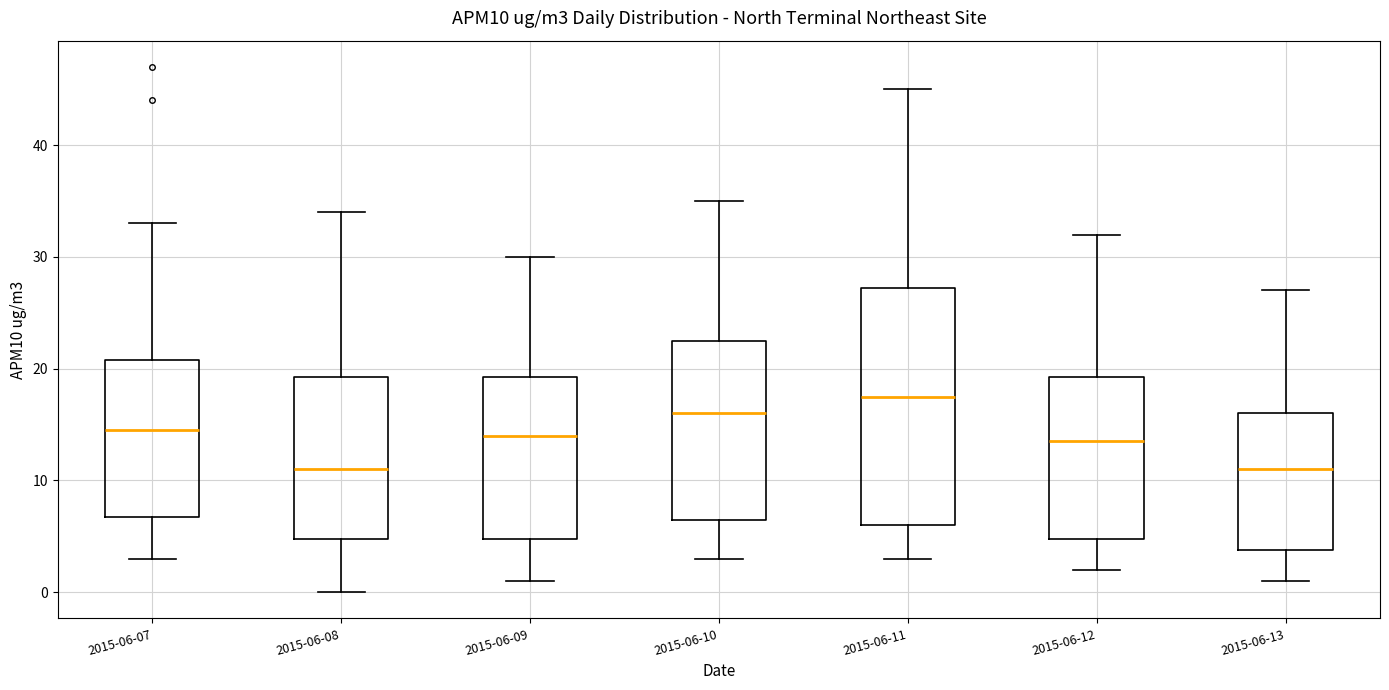

Reading left to right, read every box against the y-axis: the position of its median line, the range the box covers, and the ends of its whiskers. The values are not printed on the chart, so give them approximately, as read against the axis.

2015-06-07: median 15, box 7 to 21, whiskers 3 to 33
2015-06-08: median 11, box 5 to 19, whiskers 0 to 34
2015-06-09: median 14, box 5 to 19, whiskers 1 to 30
2015-06-10: median 16, box 7 to 23, whiskers 3 to 35
2015-06-11: median 18, box 6 to 27, whiskers 3 to 45
2015-06-12: median 14, box 5 to 19, whiskers 2 to 32
2015-06-13: median 11, box 4 to 16, whiskers 1 to 27